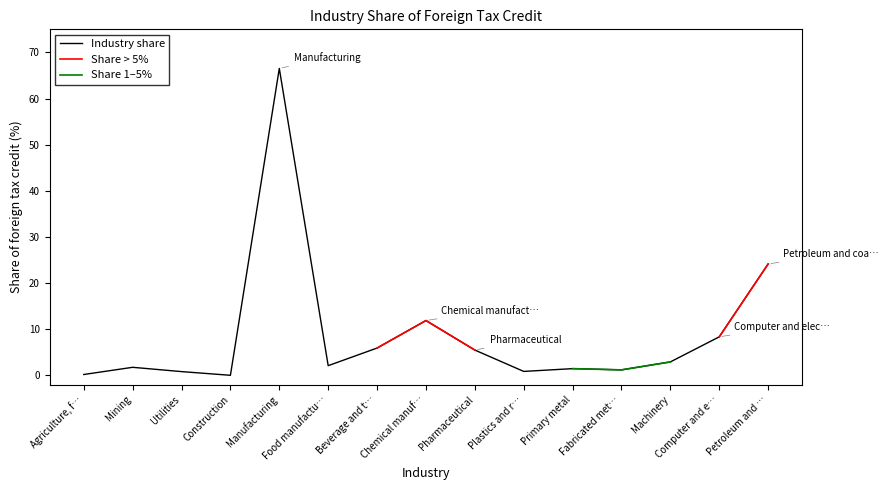

True or false: Share 1–5% has a value of 1.2 at Fabricated met….

True